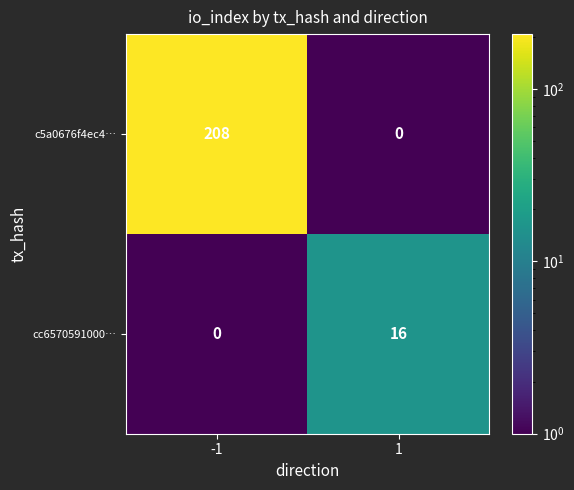

How many distinct data groups are displayed?

2